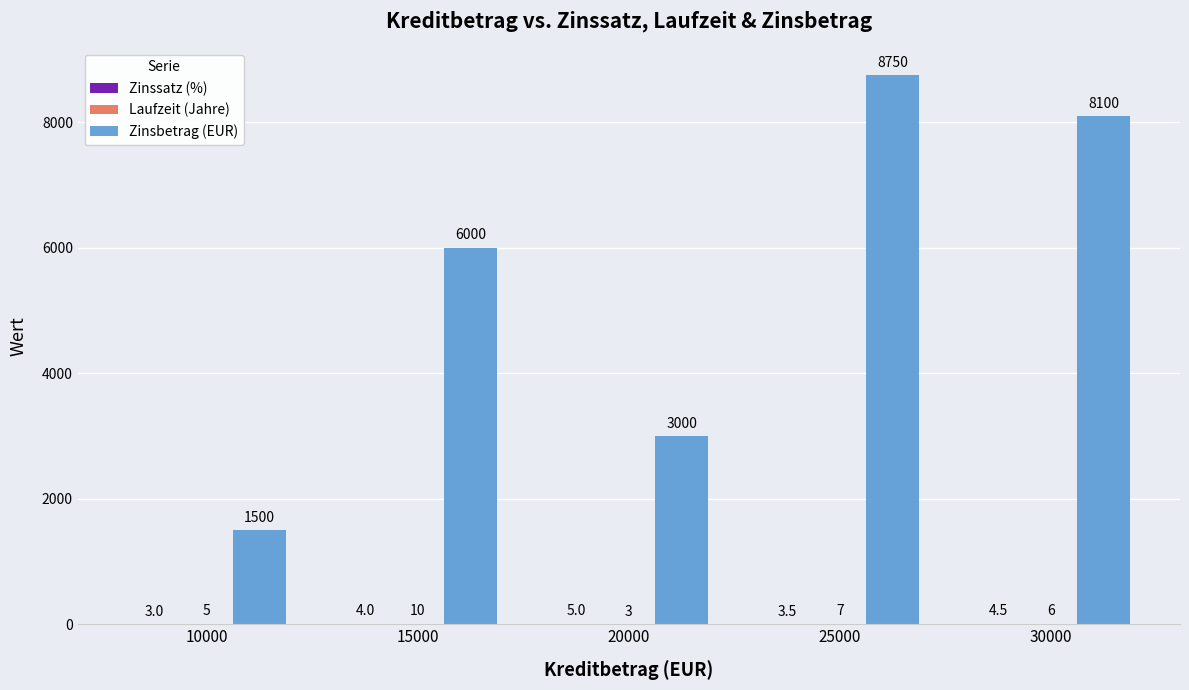

At which label is Zinsbetrag (EUR) closest to 5125?

15000